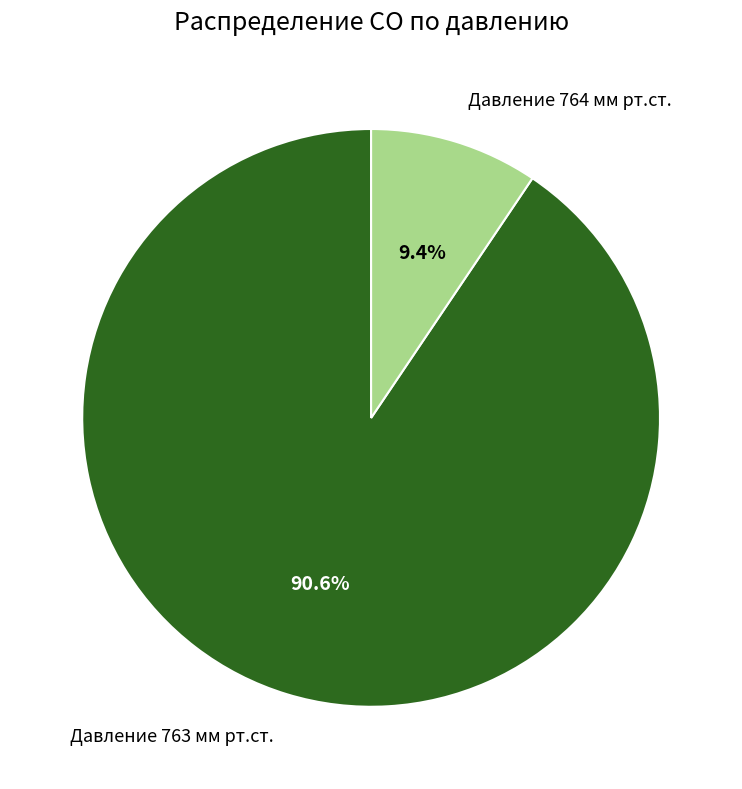

Does any single category account for the majority?

Yes